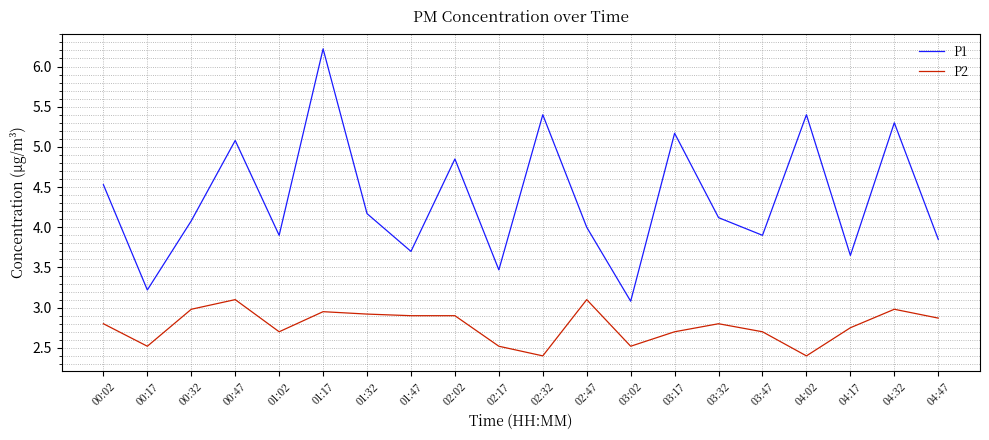

What is the minimum value for P2?

2.4